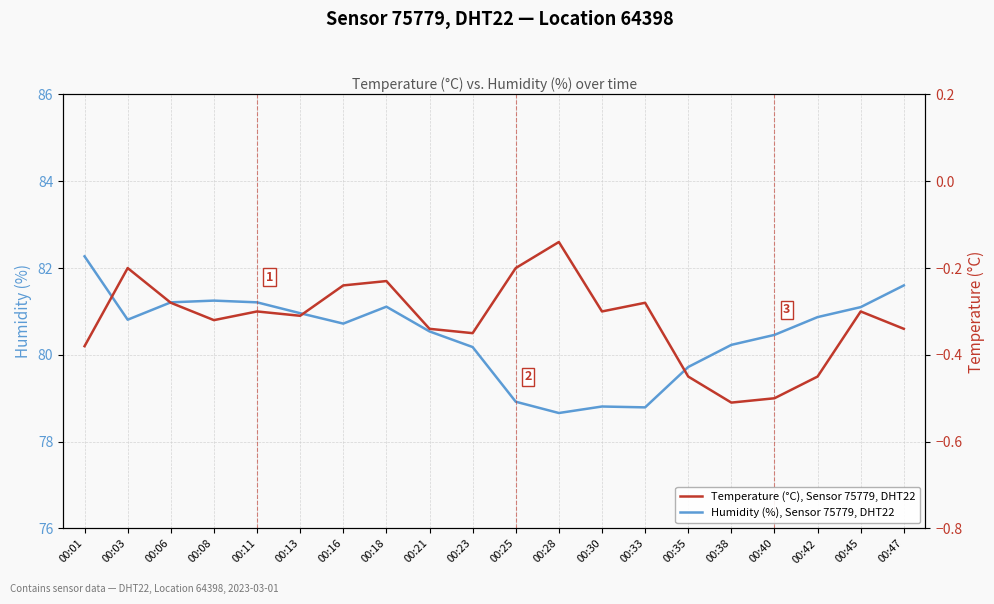

Which series changed the most between 00:01 and 00:47?

Humidity (%), Sensor 75779, DHT22